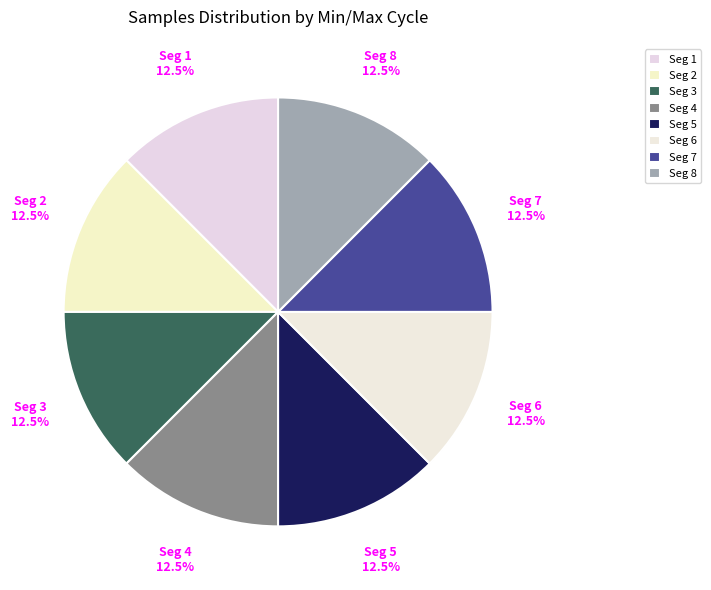

What is the total percentage of Seg 8 and Seg 5?

25.0%